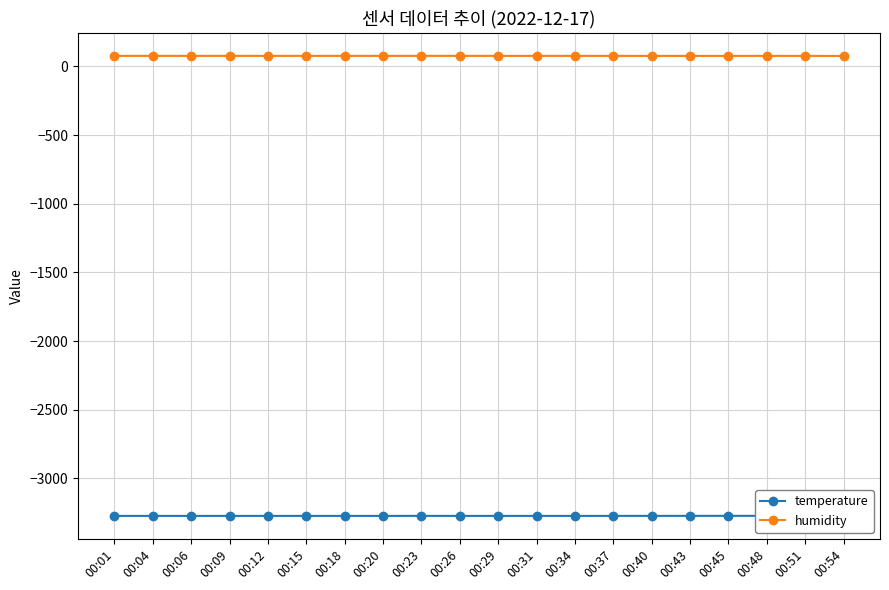

The temperature series shows -5034.7 at 00:26. True or false?

False